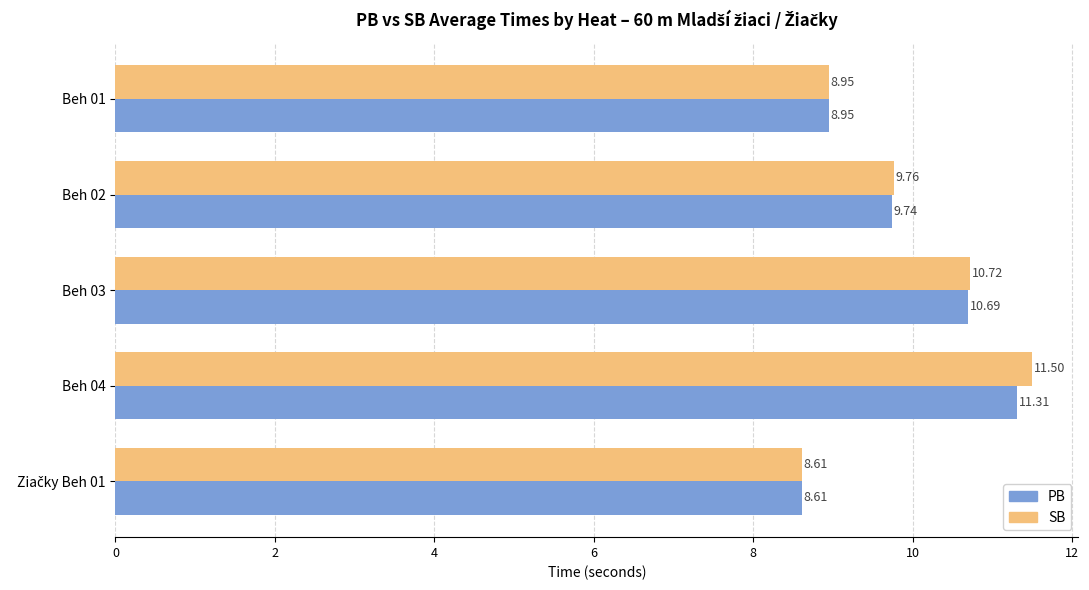

What is the average value of the SB series?

9.9